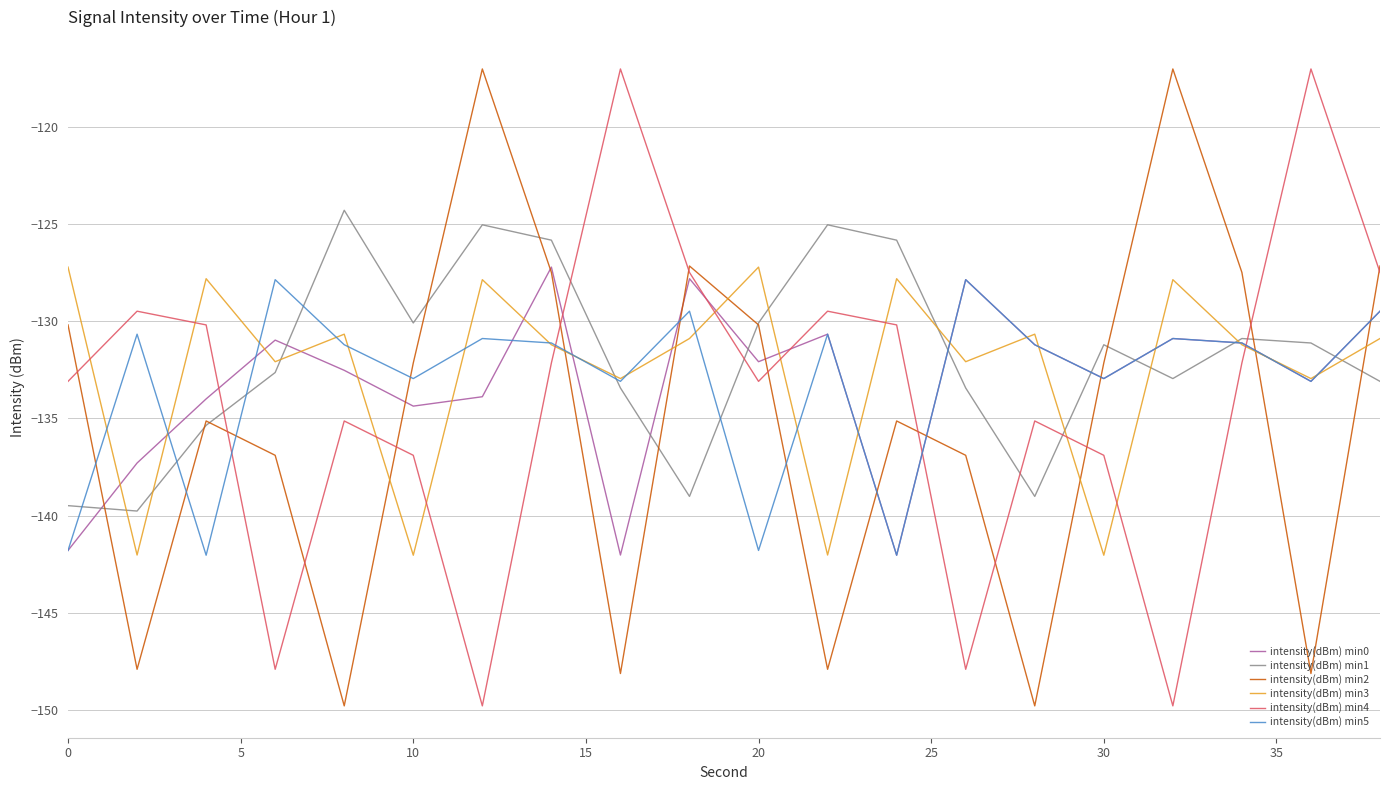

Does the chart have visible grid lines?

Yes